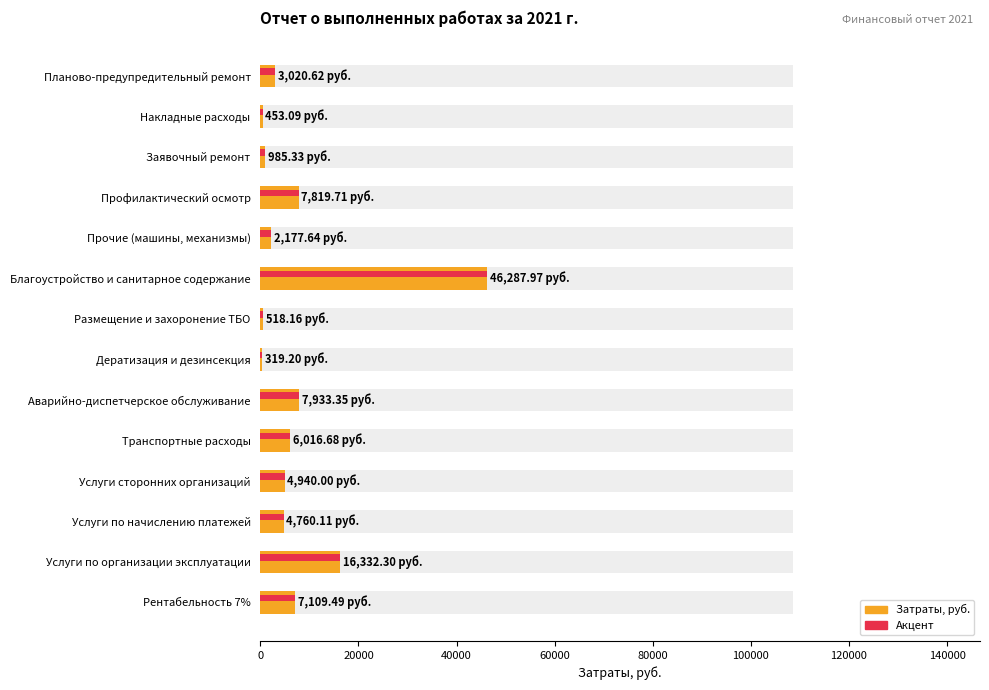

What is the sum of all values?

108673.6